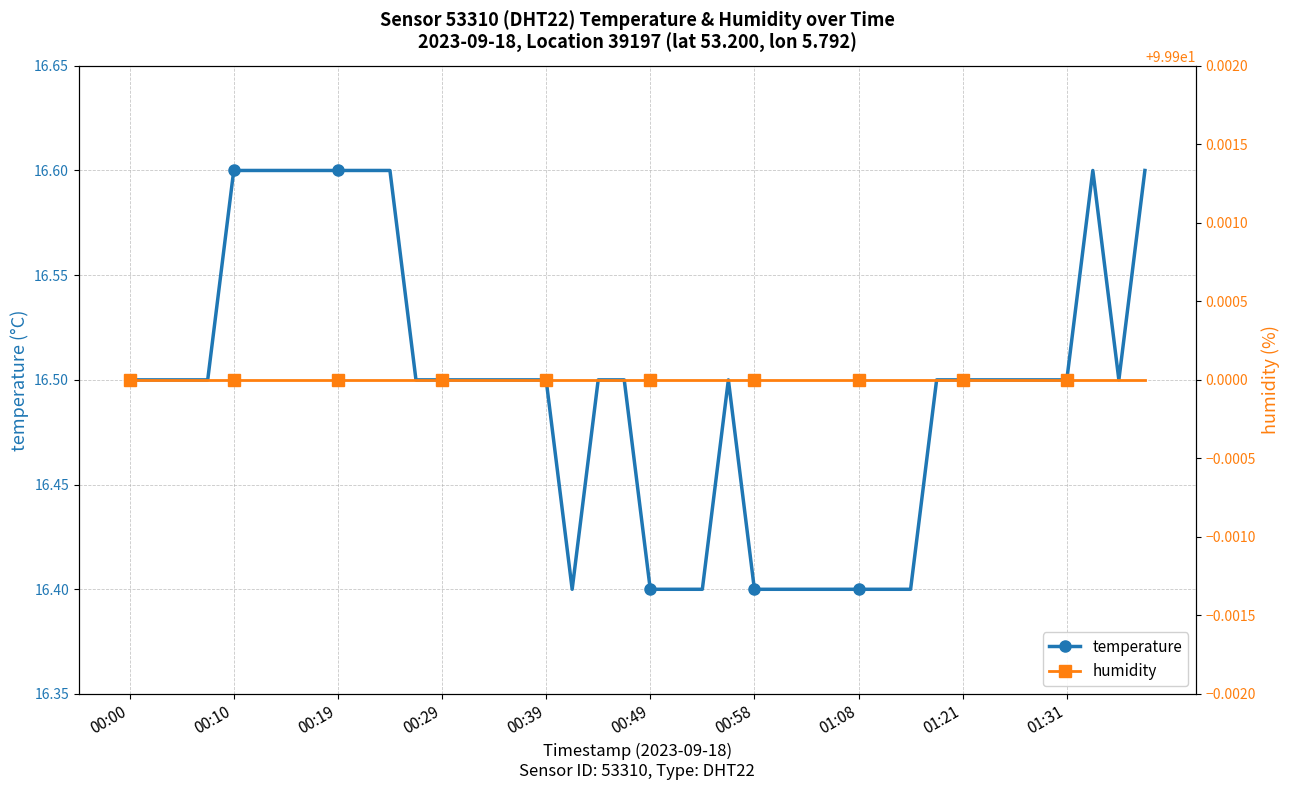

How many temperature values are between 16 and 17?

40